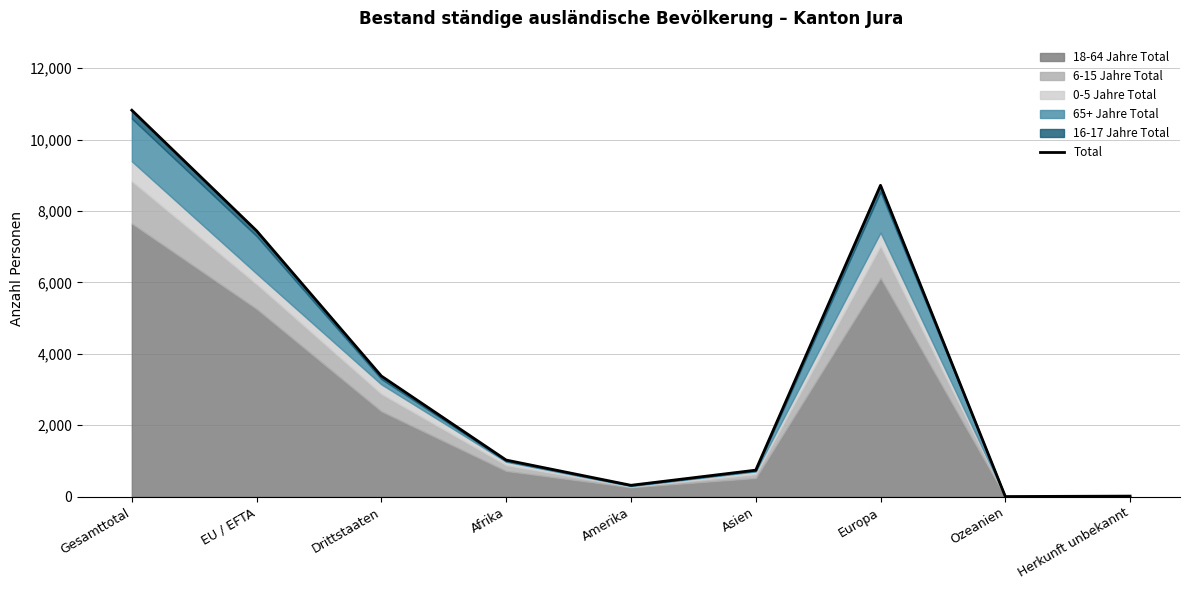

Rank the categories by value from lowest to highest.

Ozeanien, Herkunft unbekannt, Amerika, Asien, Afrika, Drittstaaten, EU / EFTA, Europa, Gesamttotal